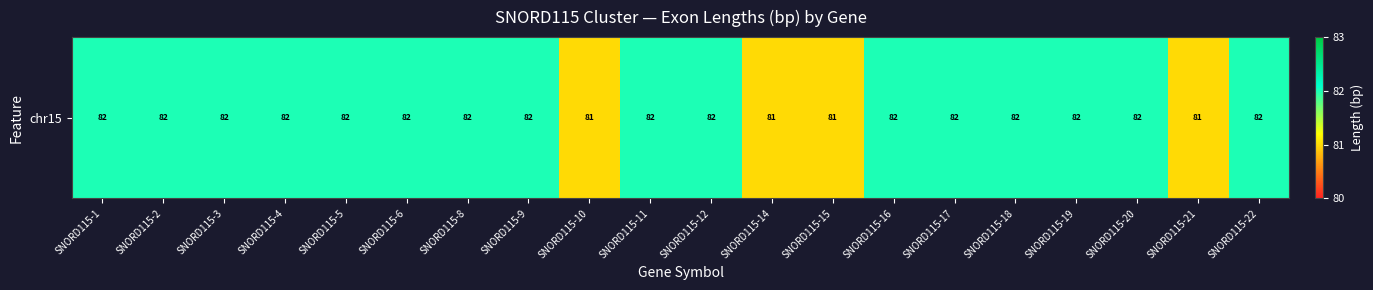

Rank the categories by value from highest to lowest.

SNORD115-1, SNORD115-2, SNORD115-3, SNORD115-4, SNORD115-5, SNORD115-6, SNORD115-8, SNORD115-9, SNORD115-11, SNORD115-12, SNORD115-16, SNORD115-17, SNORD115-18, SNORD115-19, SNORD115-20, SNORD115-22, SNORD115-10, SNORD115-14, SNORD115-15, SNORD115-21